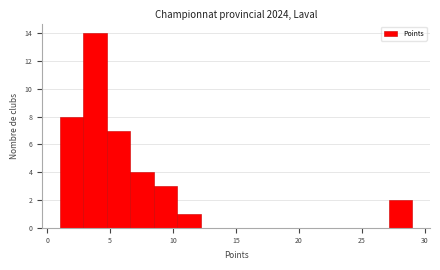

Around what value on the x-axis is the tallest bar? Give the approximate position of its centre, as read against the axis.

4.0